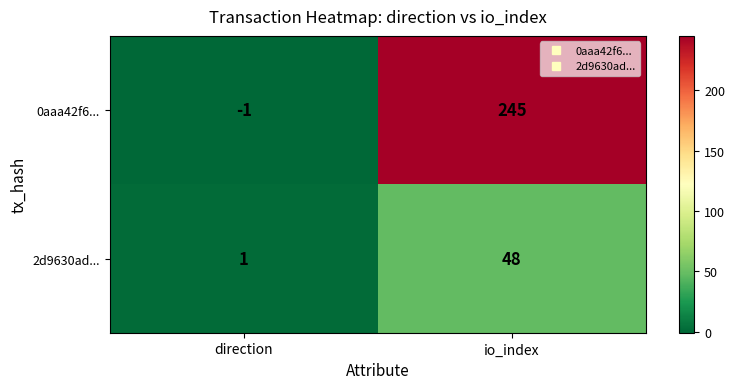

How many negative values does the 0aaa42f6... series have?

1